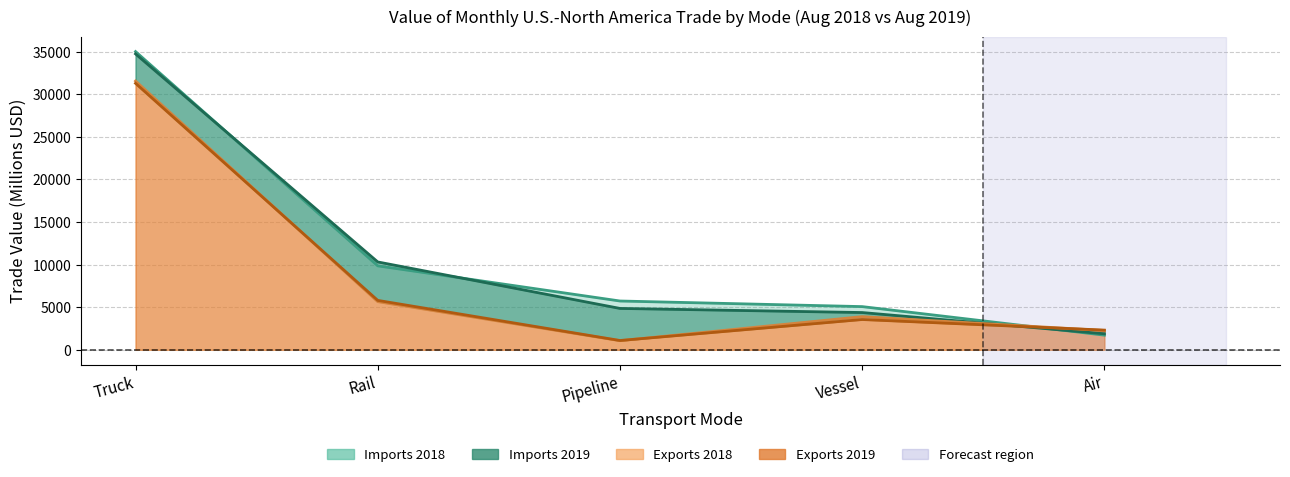

True or false: Exports 2018 has a value of 1068 at Pipeline.

True